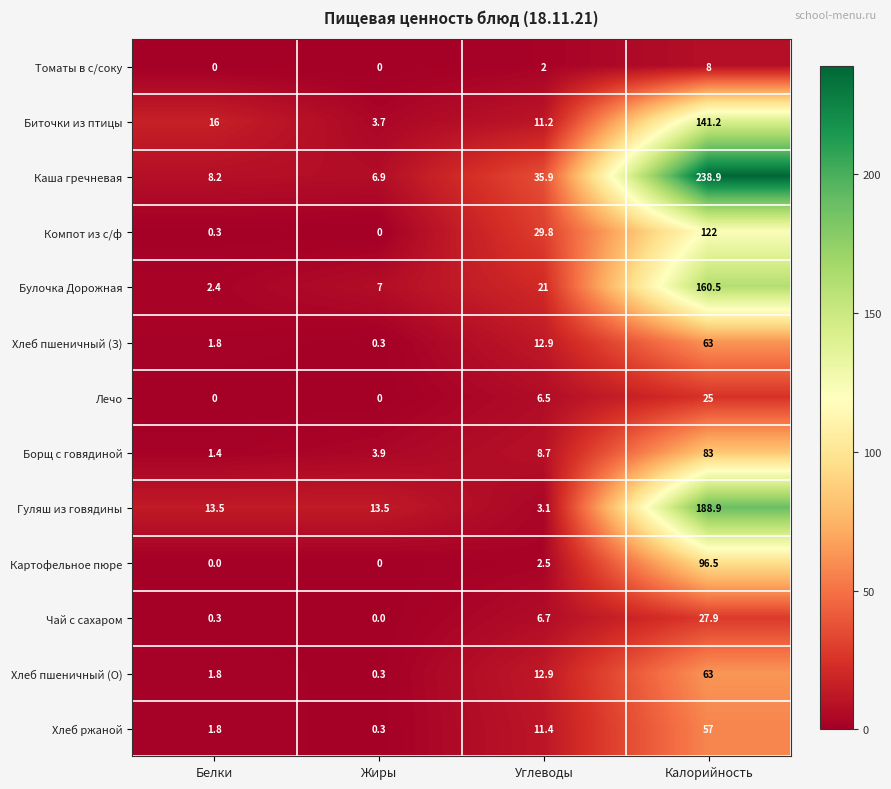

Which series has the largest total across all categories?

Каша гречневая